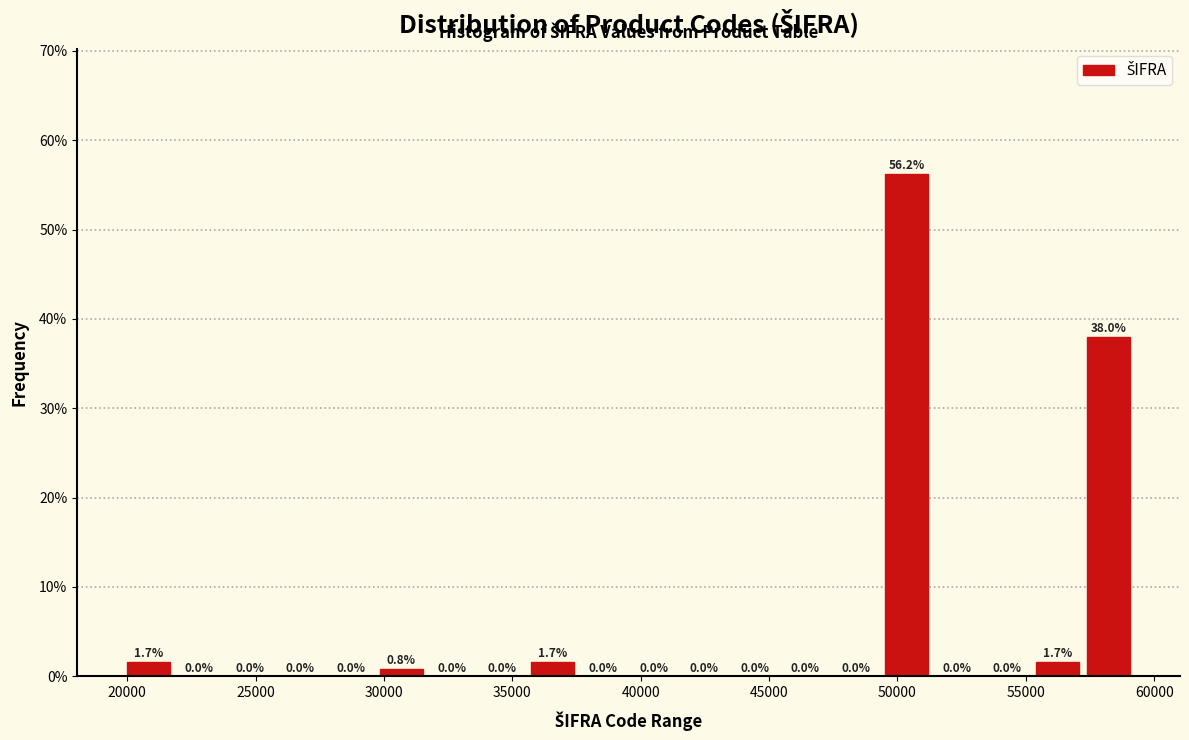

Around what value on the x-axis is the tallest bar? Give the approximate position of its centre, as read against the axis.

50500